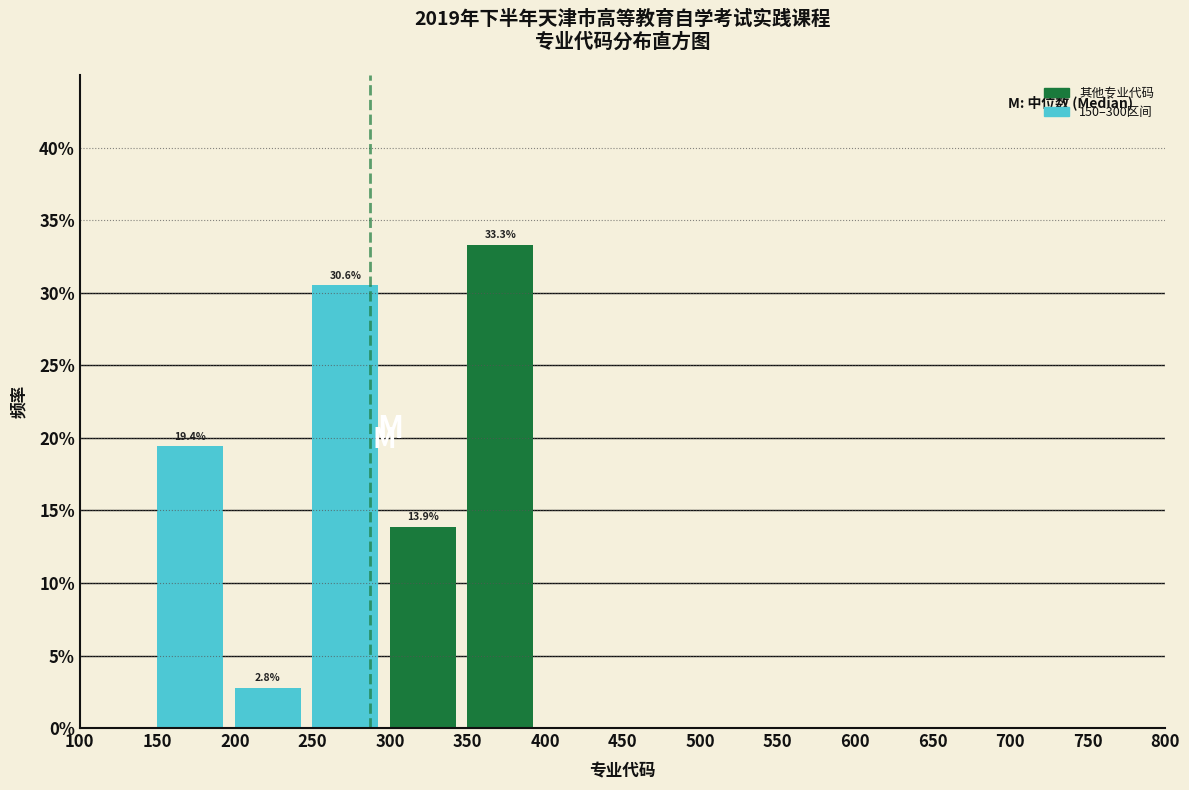

Which range on the x-axis has the tallest bar?

350 to 400